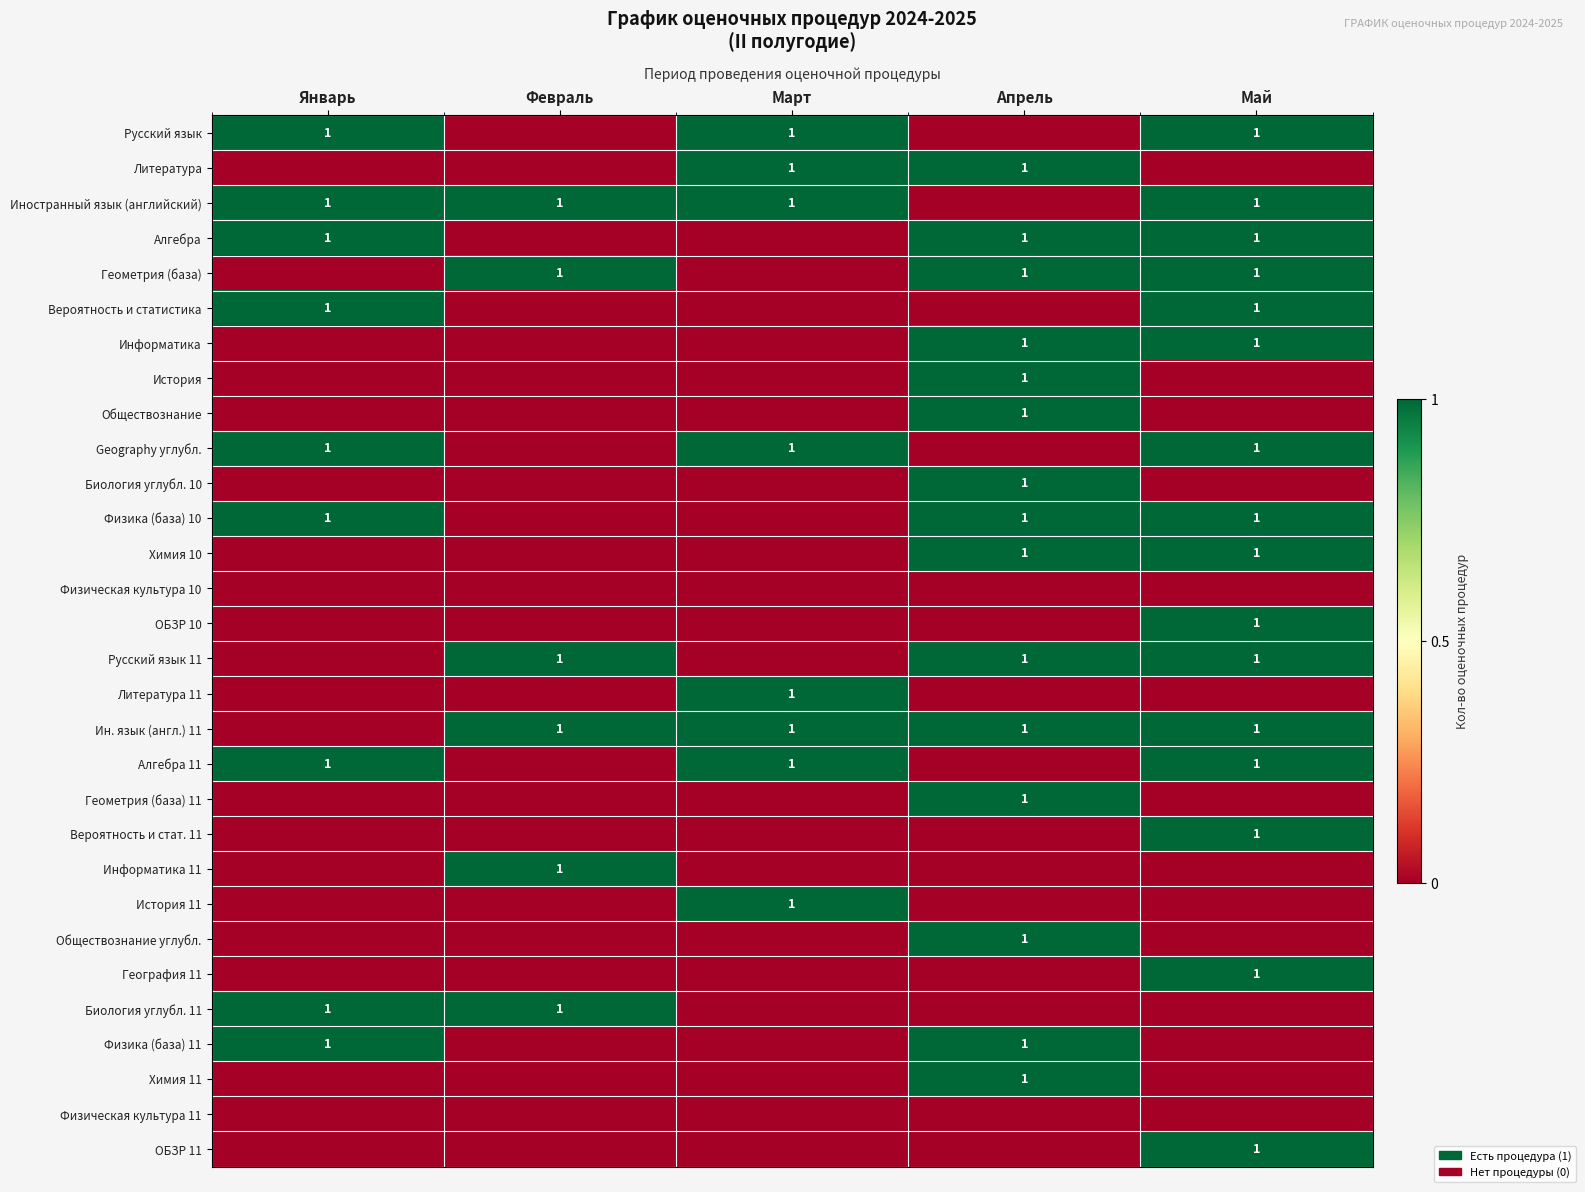

Is it true that Биология углубл. 11 equals 2 at Февраль?

False